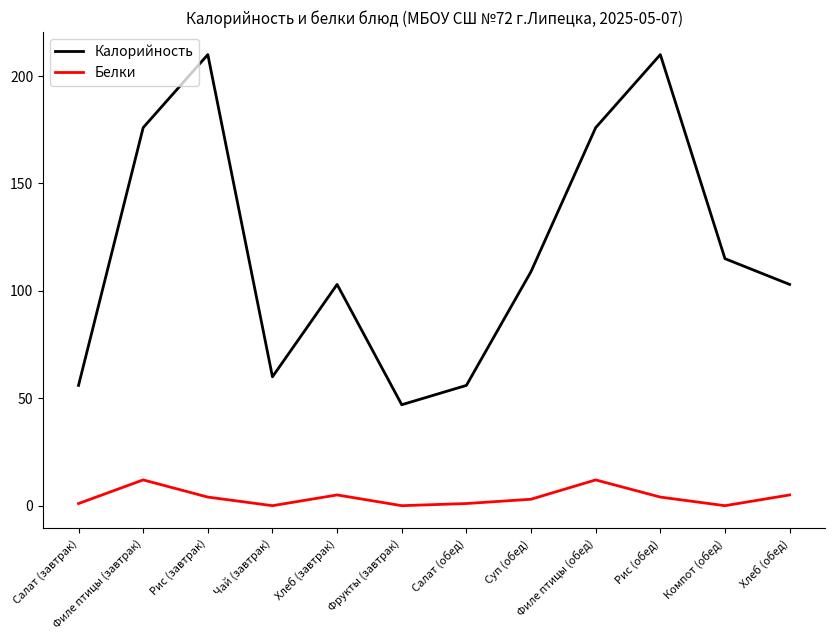

Reading left to right, list all the values displayed in this chart.

Калорийность: 56	176	210	60	103	47	56	109	176	210	115	103
Белки: 1	12	4	0	5	0	1	3	12	4	0	5